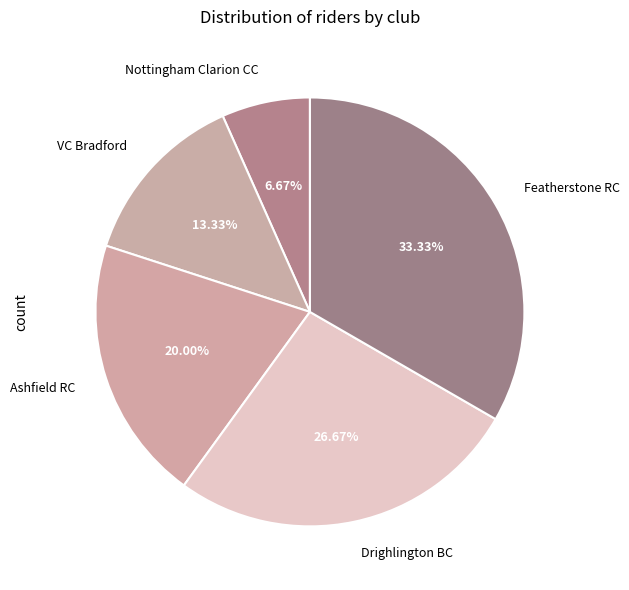

Combined, do Ashfield RC and VC Bradford account for over 50%?

No